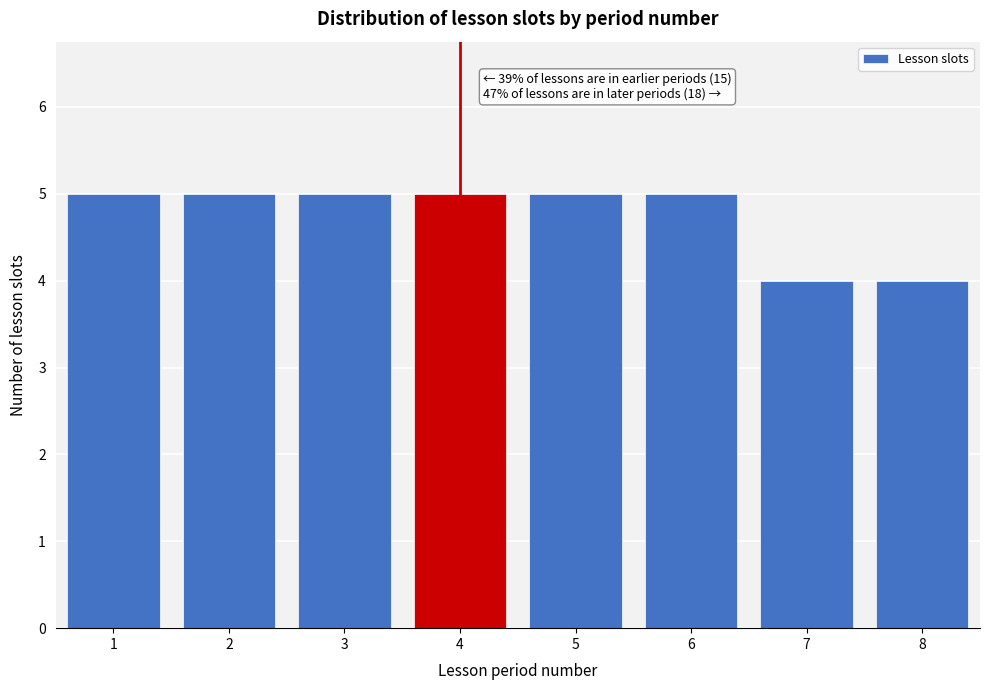

Reading left to right, transcribe all the data shown in this chart.

5	5	5	5	5	5	4	4